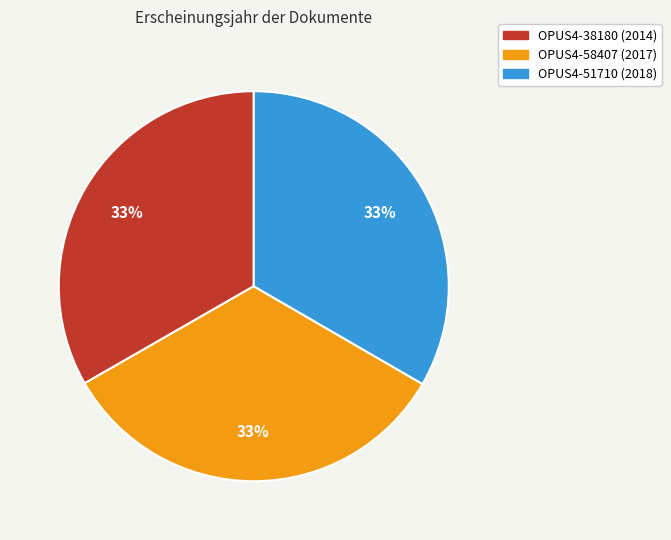

The OPUS4-51710 slice represents 33% of the pie. True or false?

True